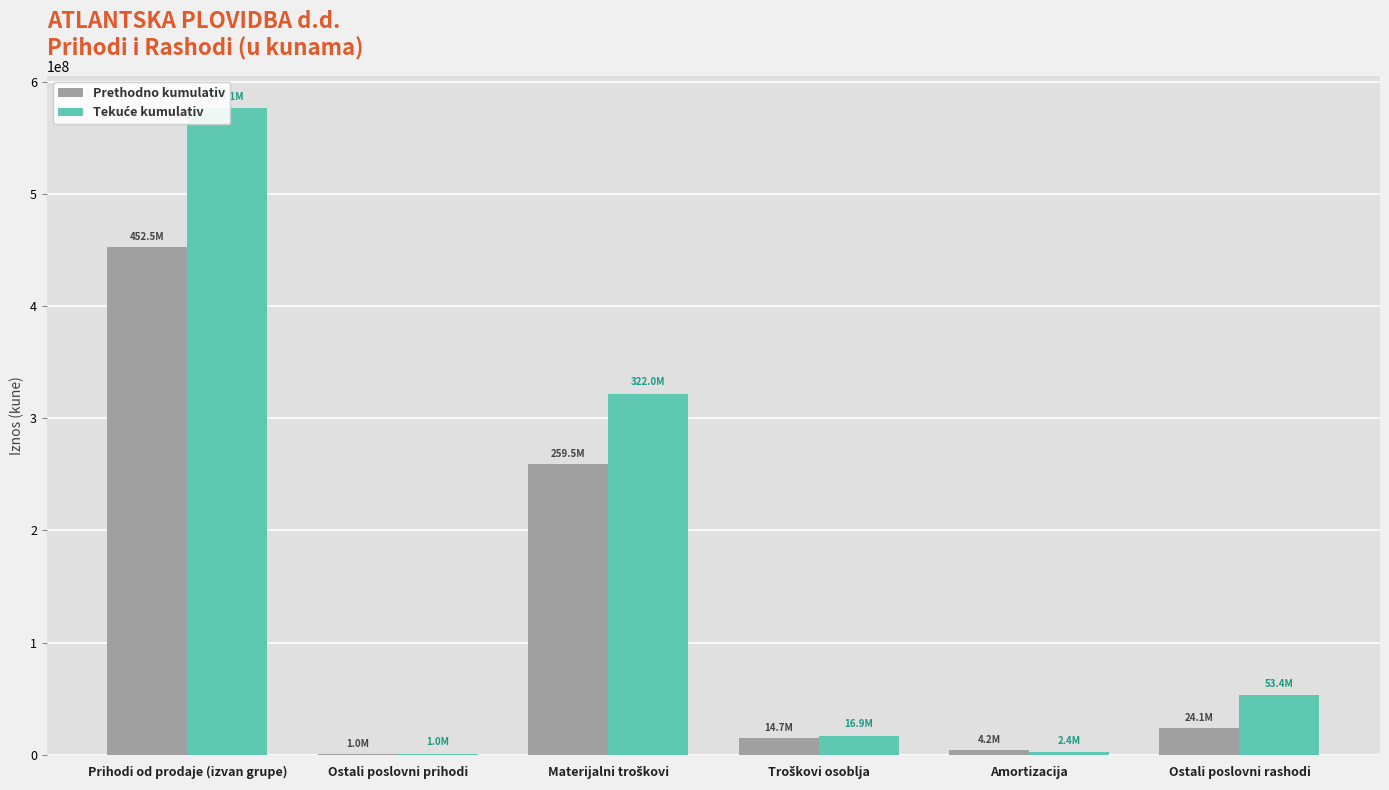

List the labels in order of Prethodno kumulativ value, smallest first.

Ostali poslovni prihodi, Amortizacija, Troškovi osoblja, Ostali poslovni rashodi, Materijalni troškovi, Prihodi od prodaje (izvan grupe)